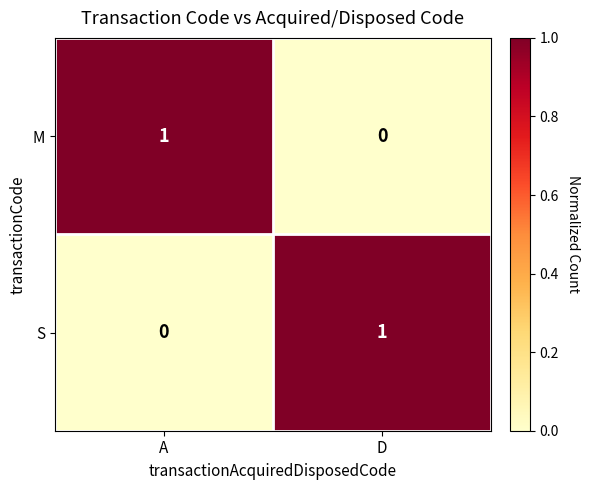

Reading left to right, extract all data points from this chart.

M: 1	0
S: 0	1